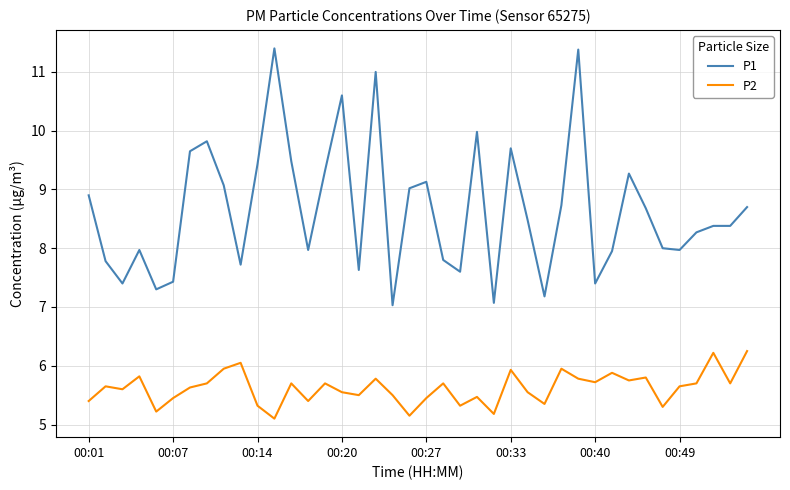

How many lines are shown in the chart?

2